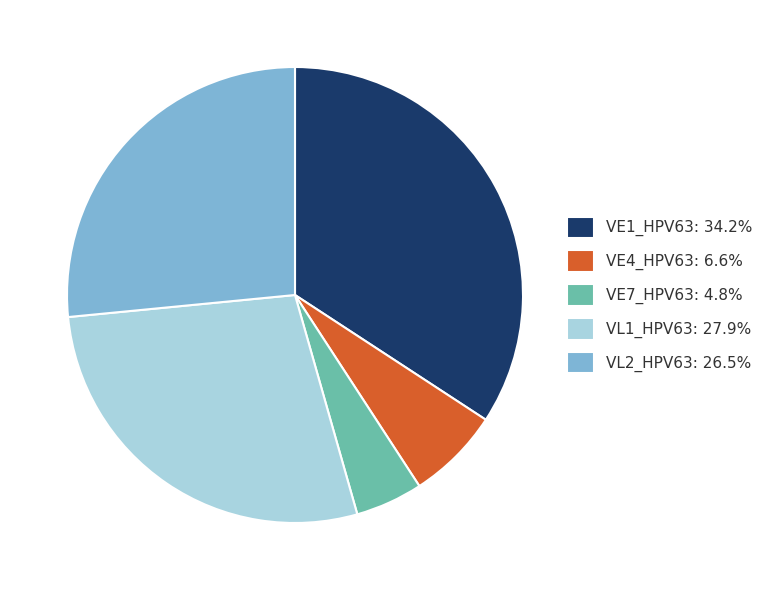

Is it true that VL1_HPV63 is 28% of the pie?

True